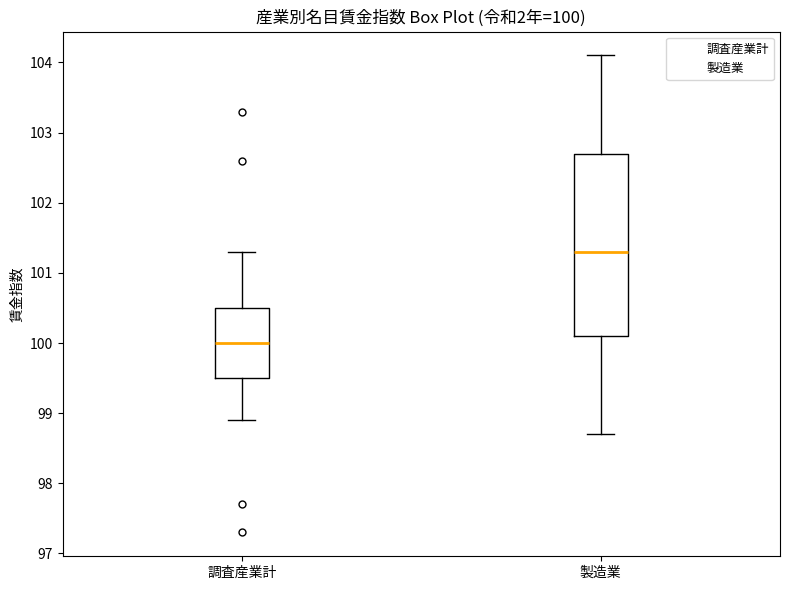

Which box has the lowest median line?

調査産業計